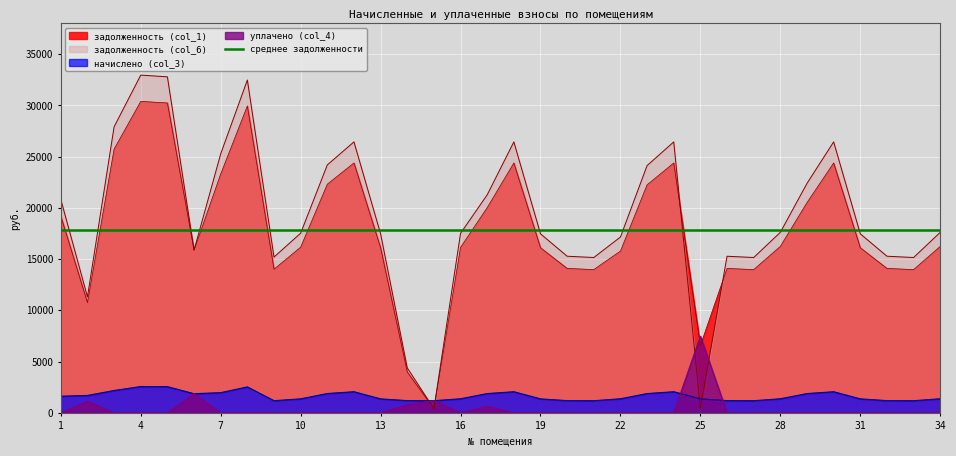

At which label does задолженность (col_1) reach its peak?

4